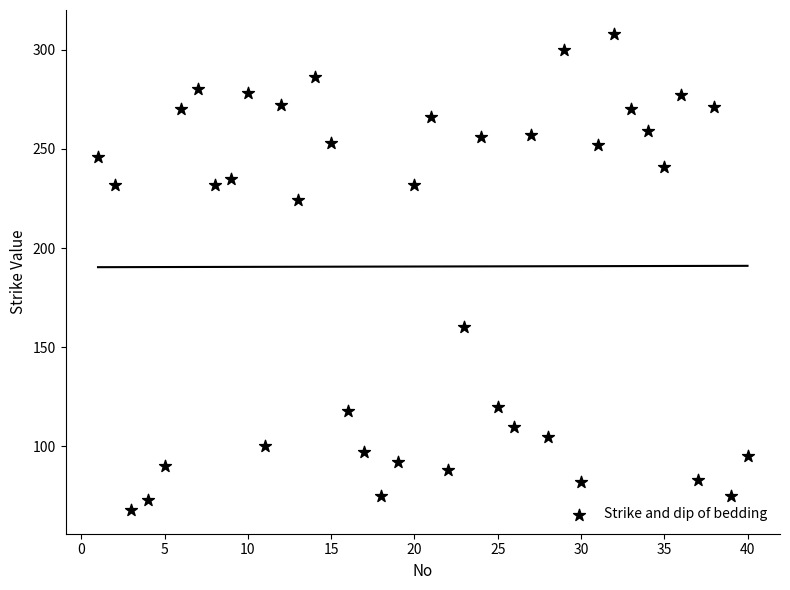

What is the range of X values (max minus min)?

39